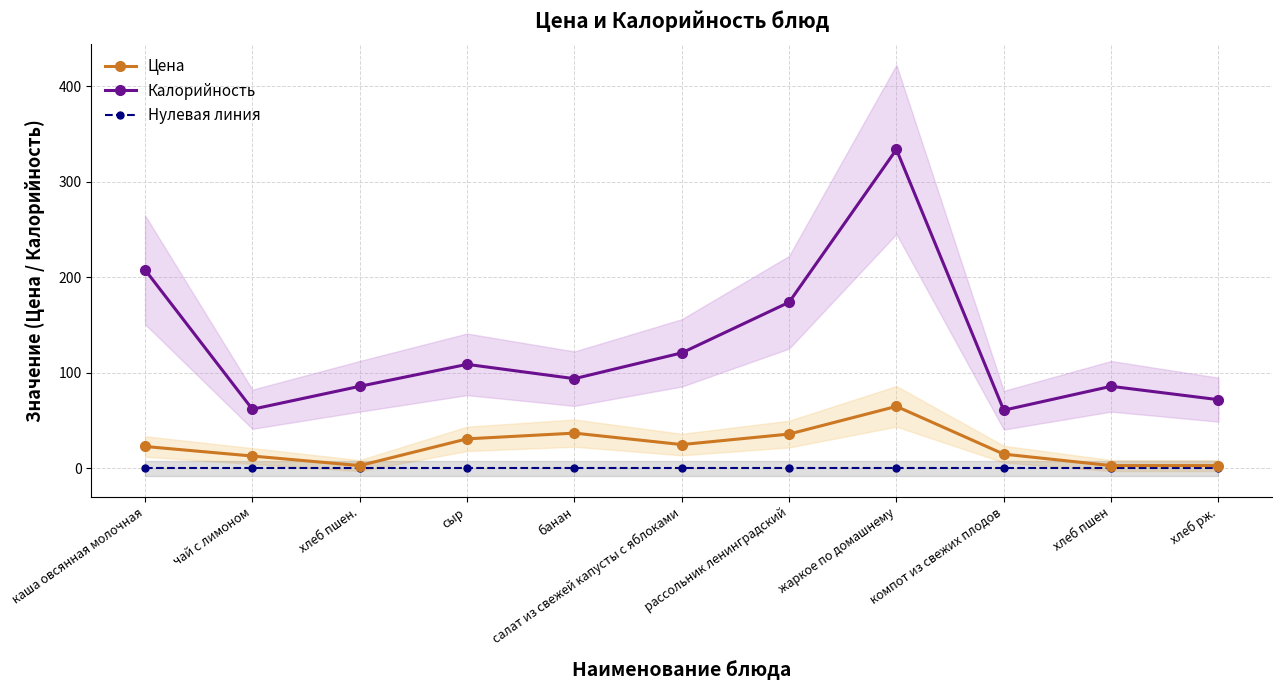

What is the difference between the maximum and minimum values in the Цена series?

62